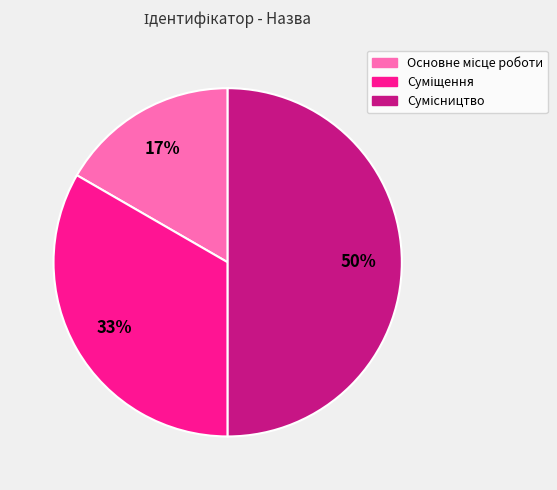

To the nearest percent, what is the average slice percentage?

33%